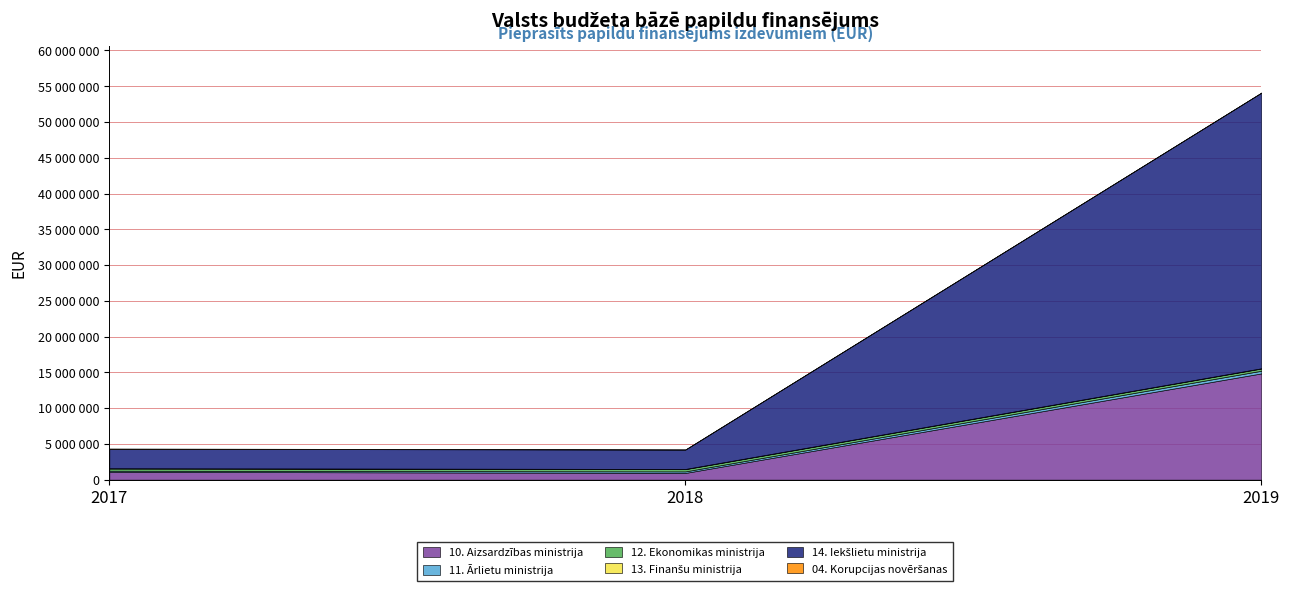

Reading left to right, transcribe all the data shown in this chart.

2017: 10. Aizsardzības ministrija=1100891	11. Ārlietu ministrija=146000	12. Ekonomikas ministrija=311930	13. Finanšu ministrija=30000	14. Iekšlietu ministrija=2715696	04. Korupcijas novēršanas=54468
2018: 10. Aizsardzības ministrija=939359	11. Ārlietu ministrija=212945	12. Ekonomikas ministrija=311930	13. Finanšu ministrija=30000	14. Iekšlietu ministrija=2717416	04. Korupcijas novēršanas=0
2019: 10. Aizsardzības ministrija=14855767	11. Ārlietu ministrija=371370	12. Ekonomikas ministrija=311930	13. Finanšu ministrija=30000	14. Iekšlietu ministrija=38541321	04. Korupcijas novēršanas=0